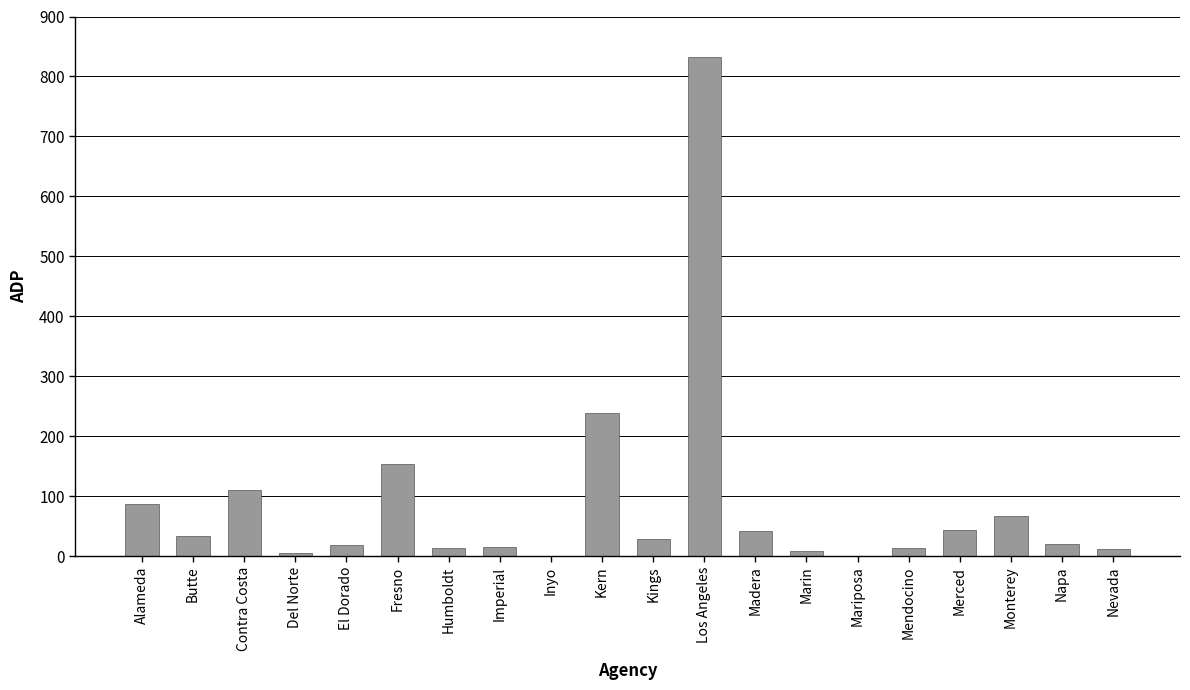

Where is the data nearest to the value 416?

Kern